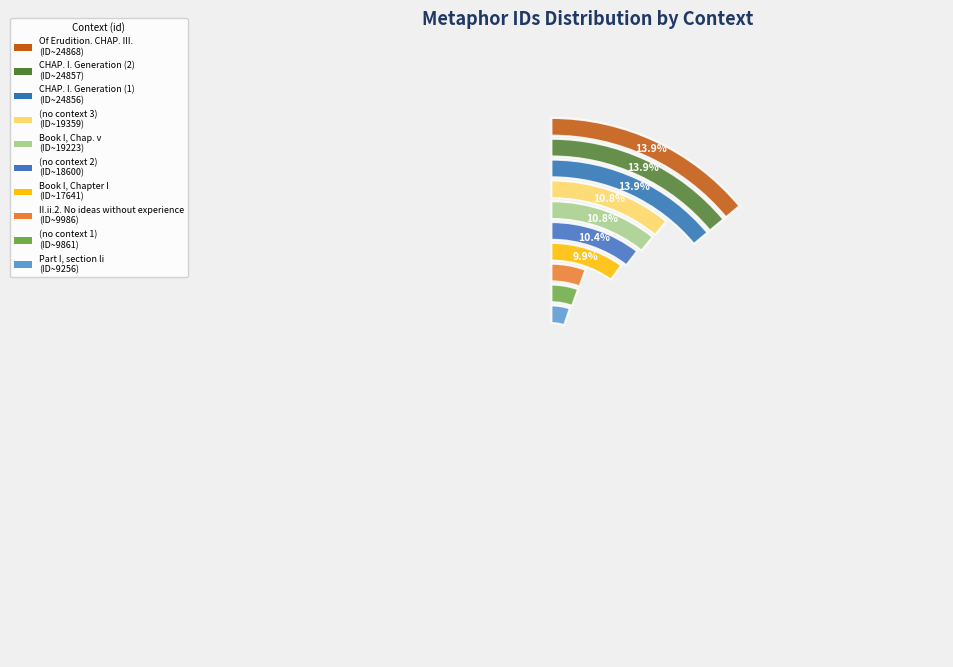

What is the ratio of the value at CHAP. I. Generation (1) to the value at Of Erudition. CHAP. III.?

1.0